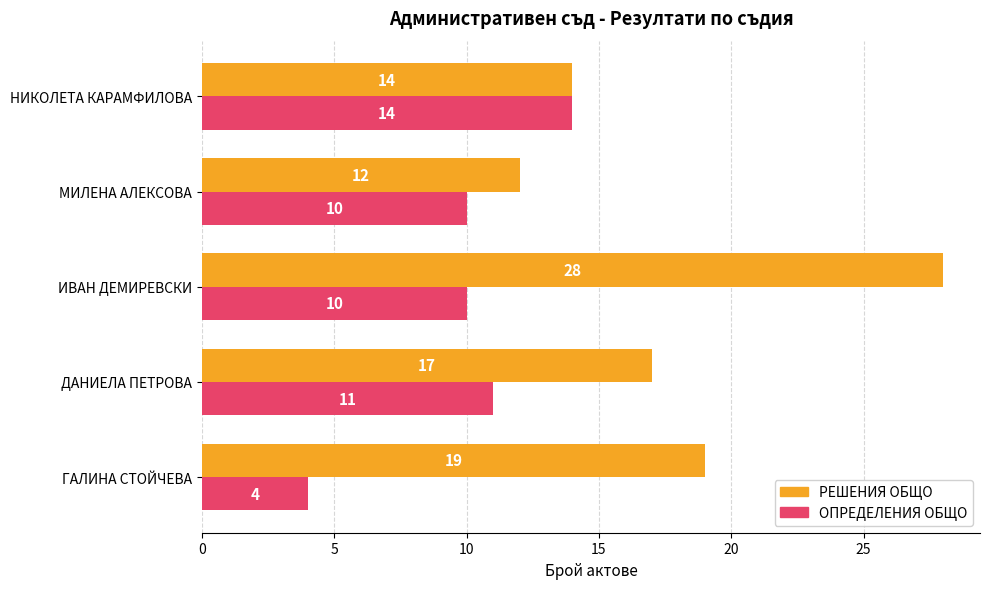

Where is РЕШЕНИЯ ОБЩО nearest to the value 20?

ГАЛИНА СТОЙЧЕВА